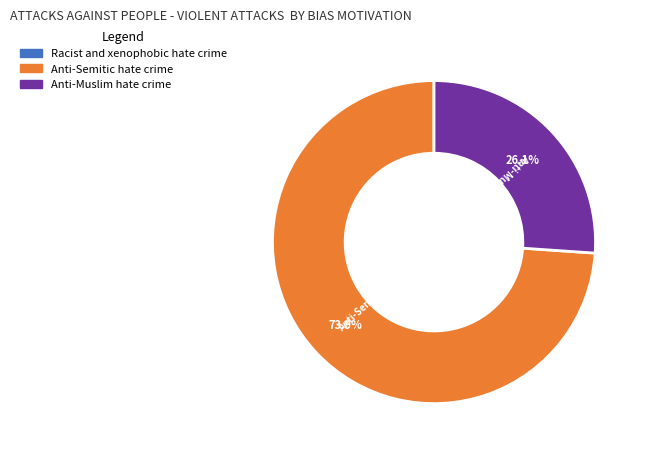

Does any single category account for the majority?

Yes